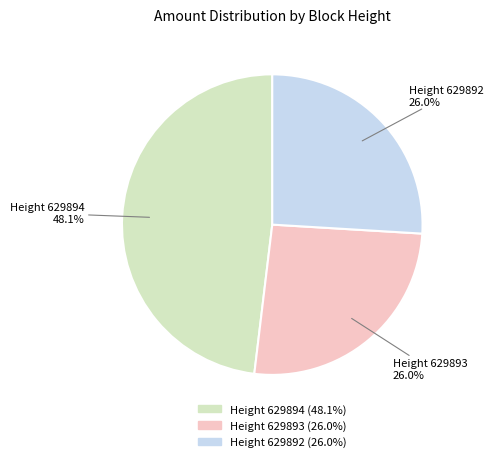

How many segments does this pie chart have?

3